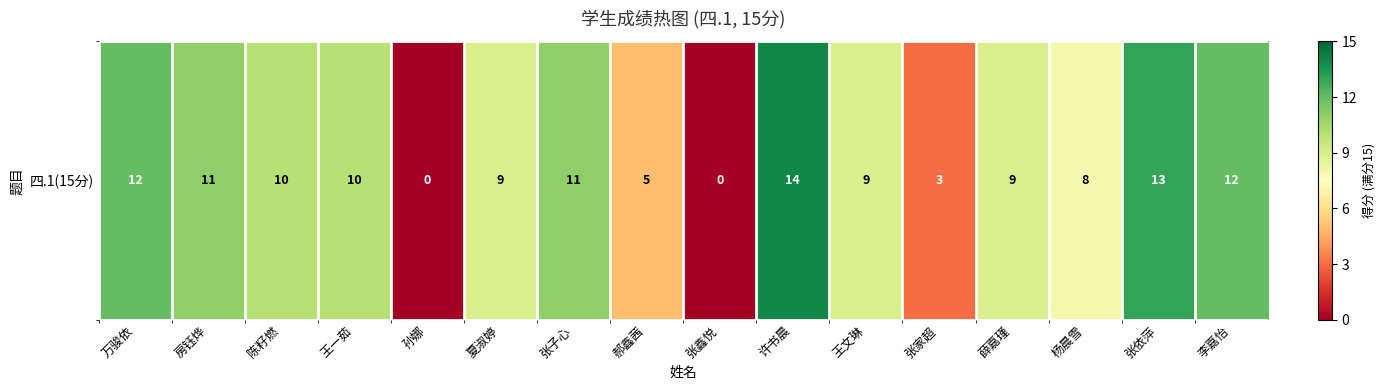

Count the number of categories in the chart.

16